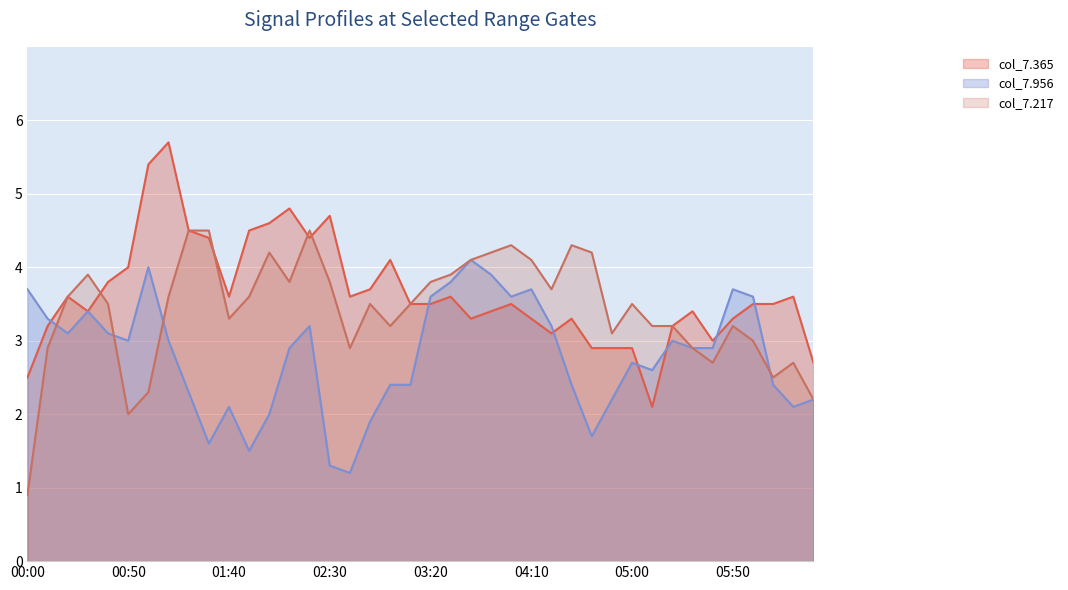

At which category does col_7.217 reach its first local valley?

00:50